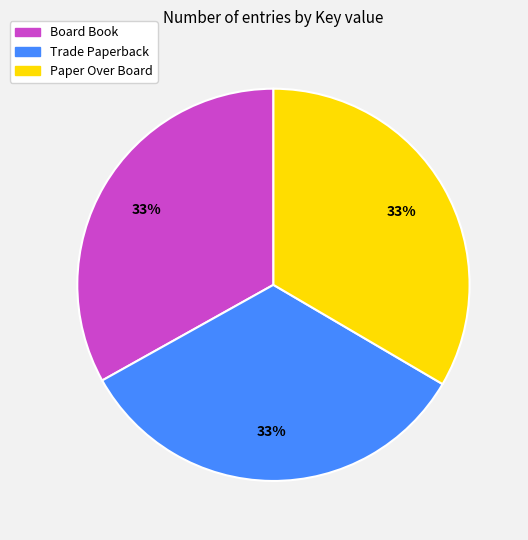

To the nearest percent, what is the average slice percentage?

33%